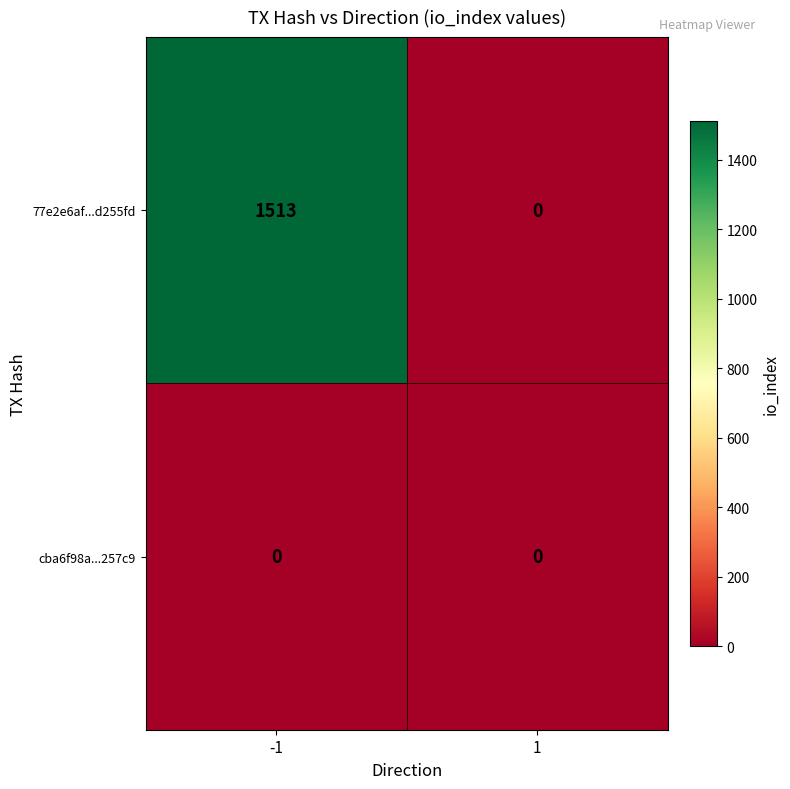

List the series in order of their peak value, lowest first.

cba6f98a...257c9, 77e2e6af...d255fd